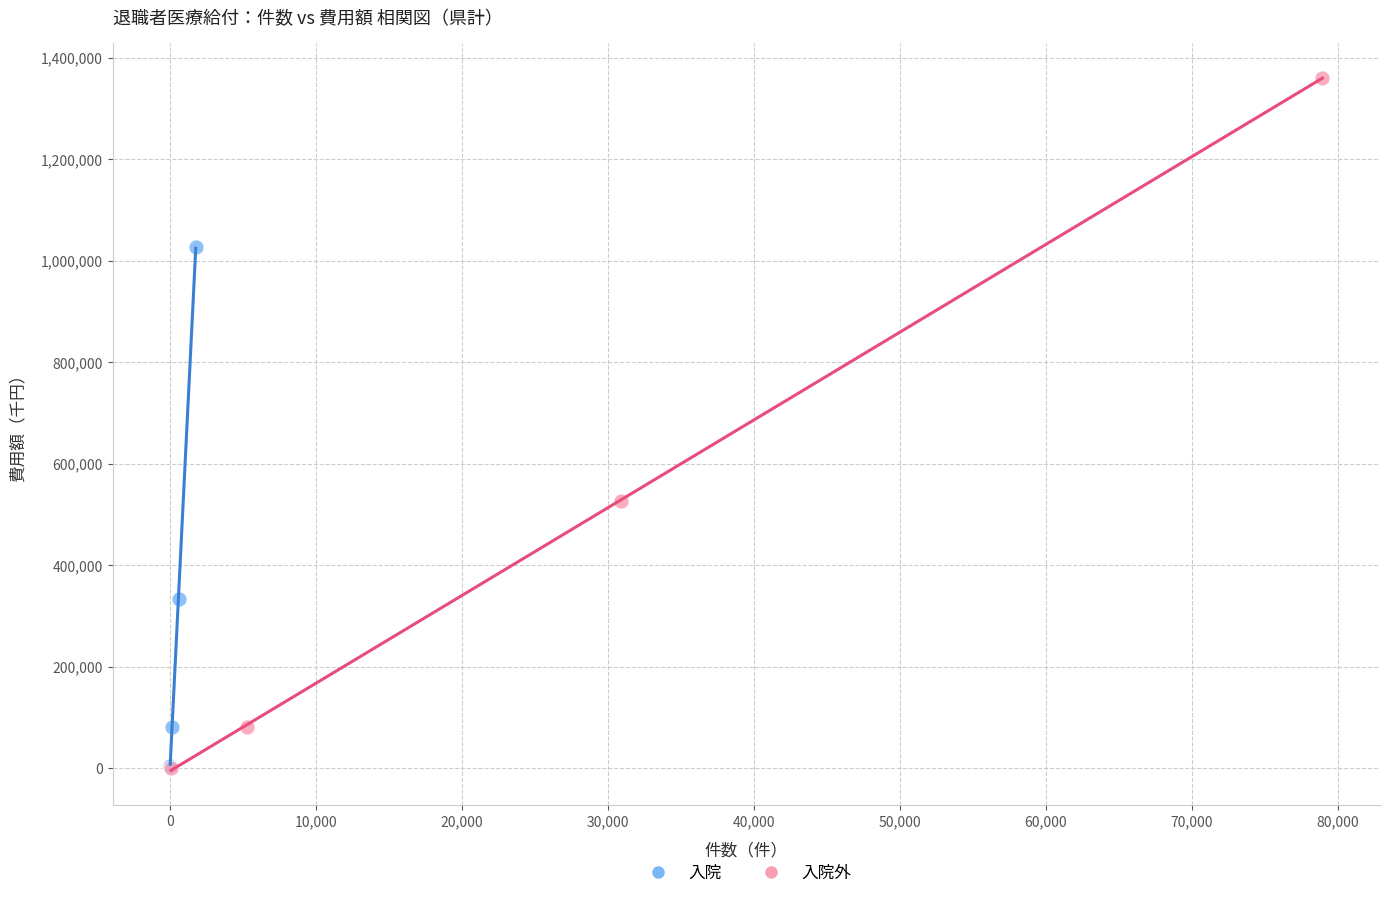

Which series contains the highest Y value?

入院外